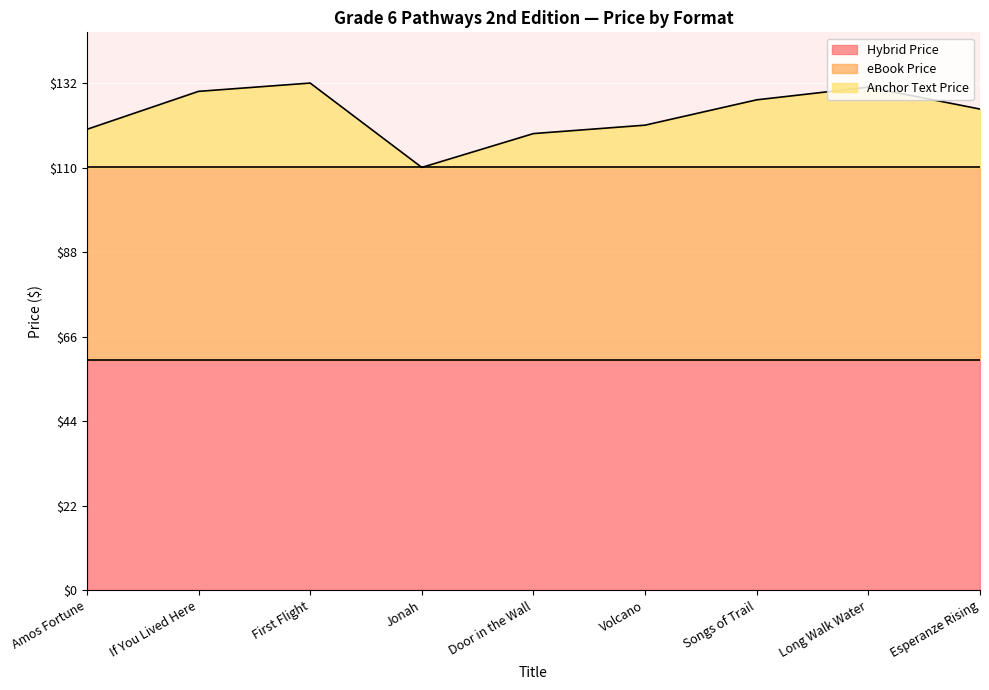

Rank the series by their average value, from highest to lowest.

Hybrid Price, eBook Price, Anchor Text Price